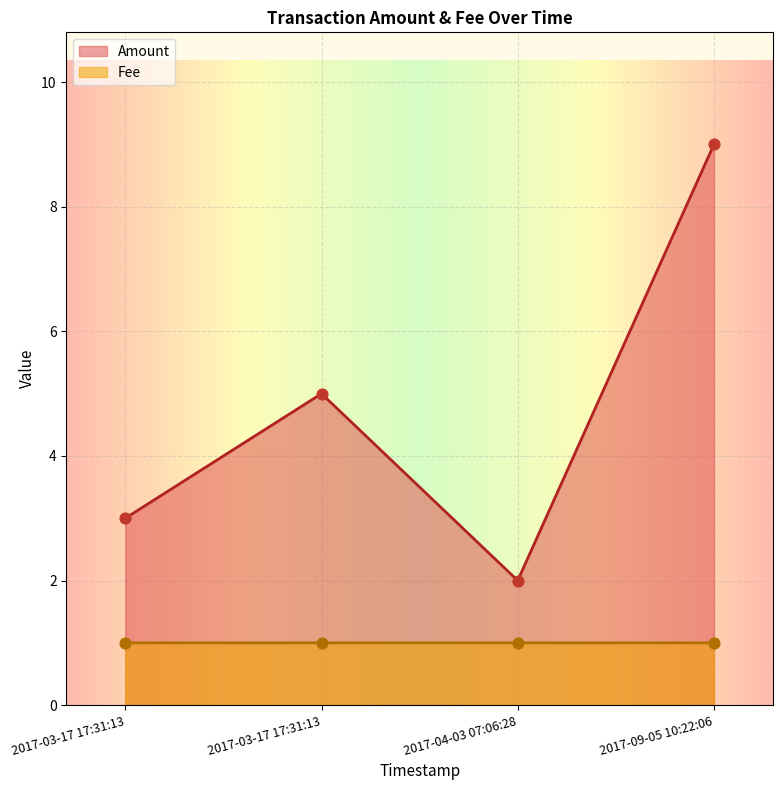

What is the total value across all series at 2017-09-05 10:22:06?

10.0